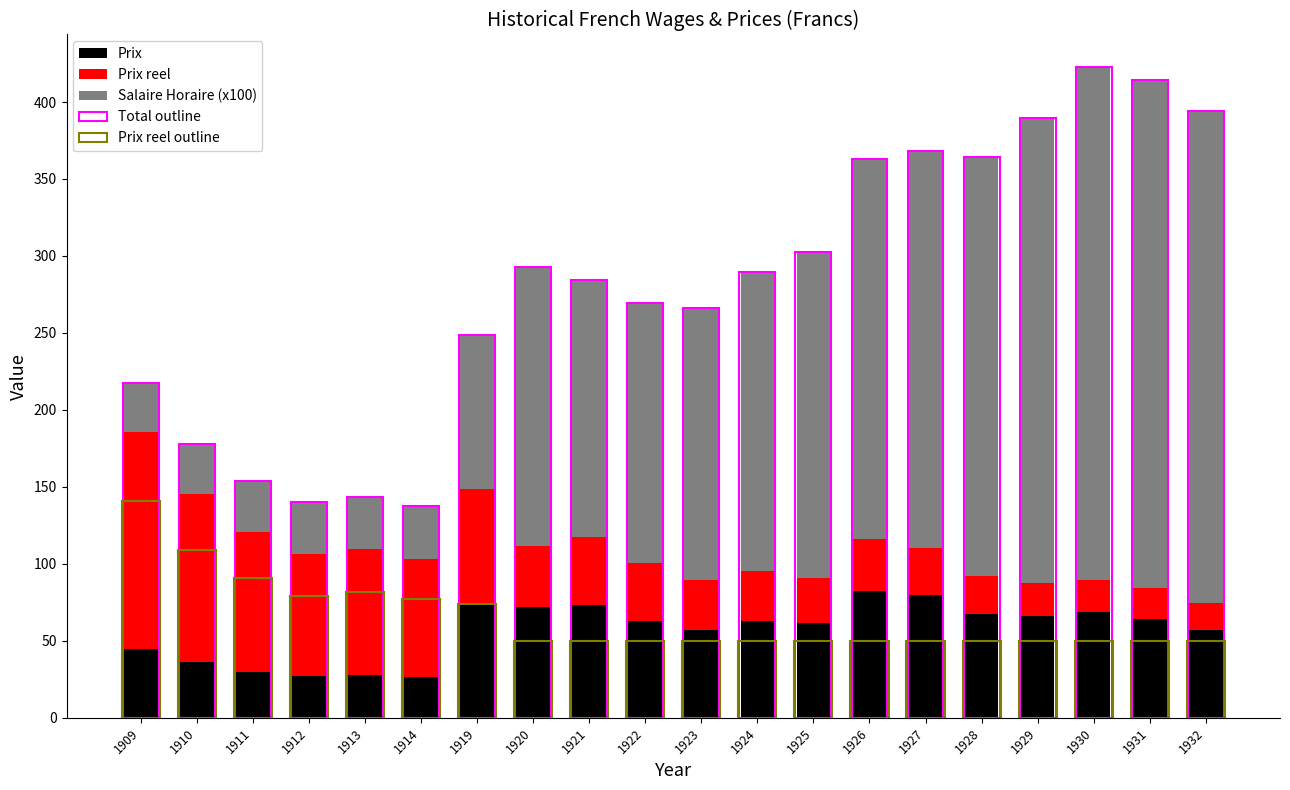

List the series in order of their peak value, highest first.

Total outline, Salaire Horaire (x100), Prix reel, Prix reel outline, Prix